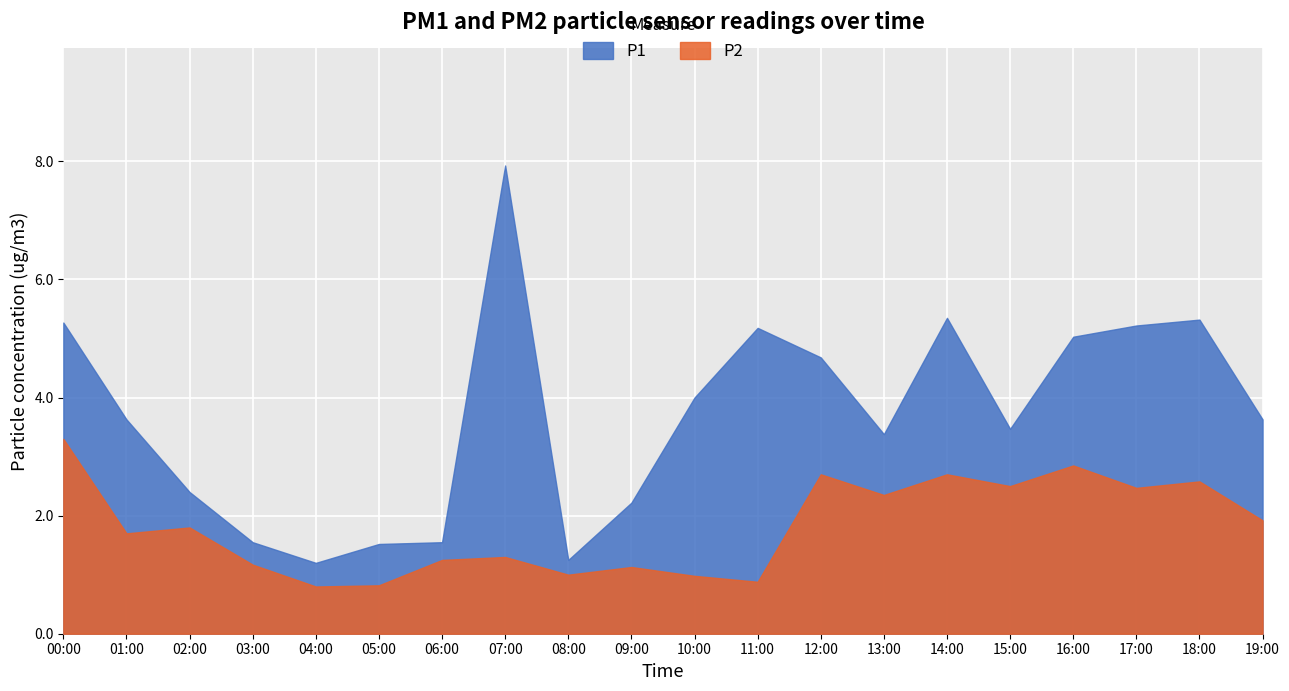

List the labels in order of P1 value, largest first.

07:00, 14:00, 18:00, 00:00, 17:00, 11:00, 16:00, 12:00, 10:00, 01:00, 19:00, 15:00, 13:00, 02:00, 09:00, 03:00, 06:00, 05:00, 08:00, 04:00